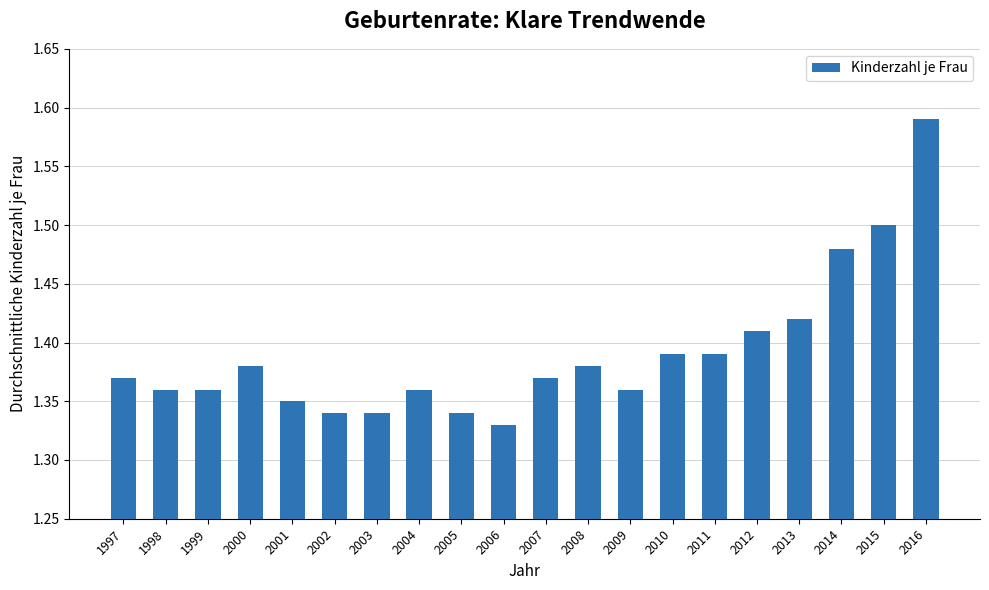

How many bars are there in total?

20